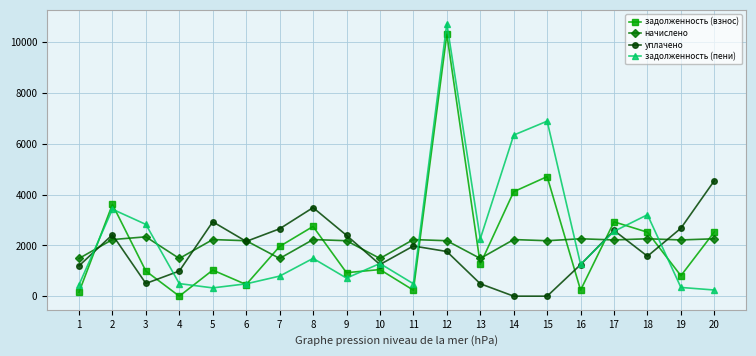

How many data points in задолженность (взнос) are less than 1262?

10